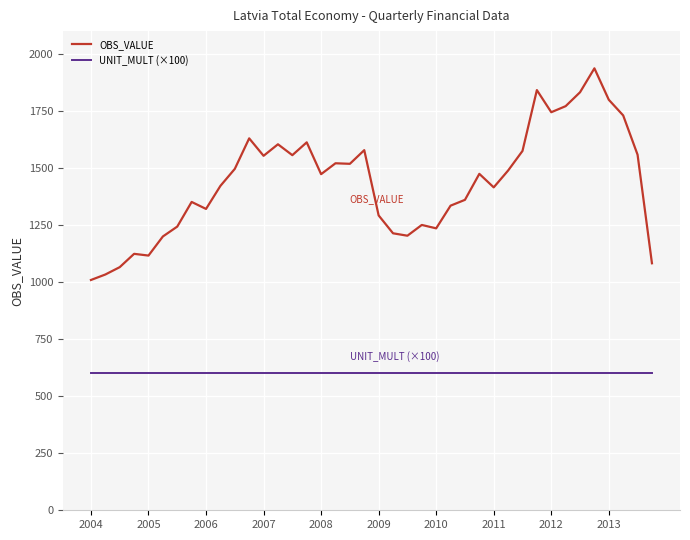

List the series in order of their peak value, highest first.

OBS_VALUE, UNIT_MULT (×100)